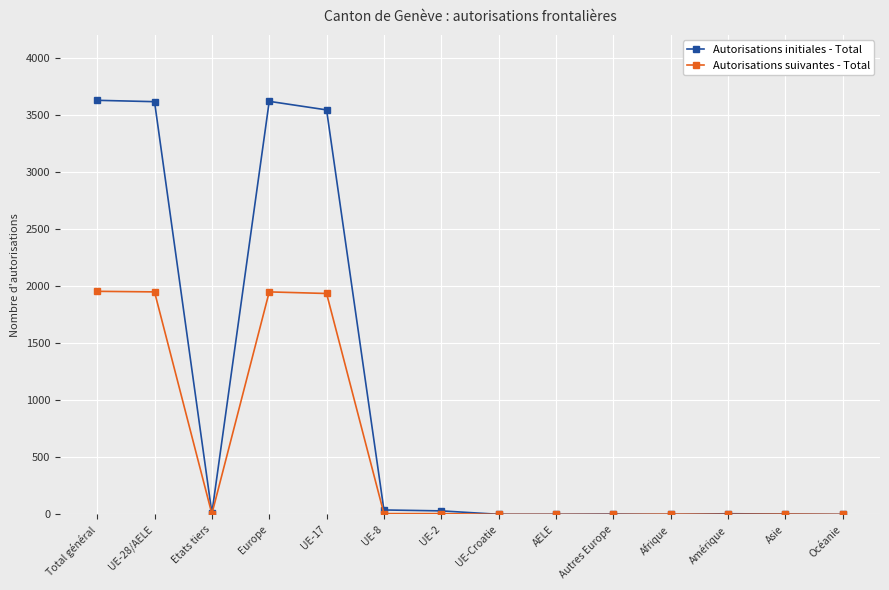

What is the value of the Autorisations suivantes - Total point at the 1st from the left?

1954